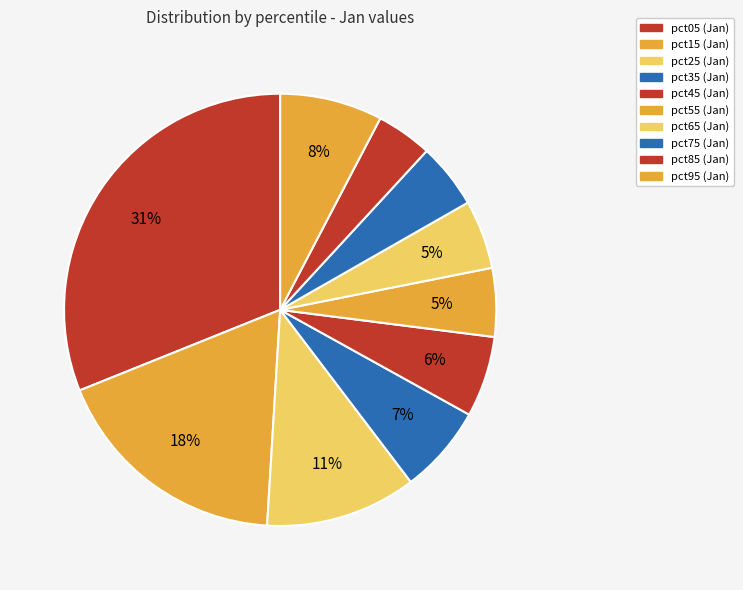

Rank the categories by value from highest to lowest.

pct05, pct15, pct25, pct95, pct35, pct45, pct65, pct55, pct75, pct85